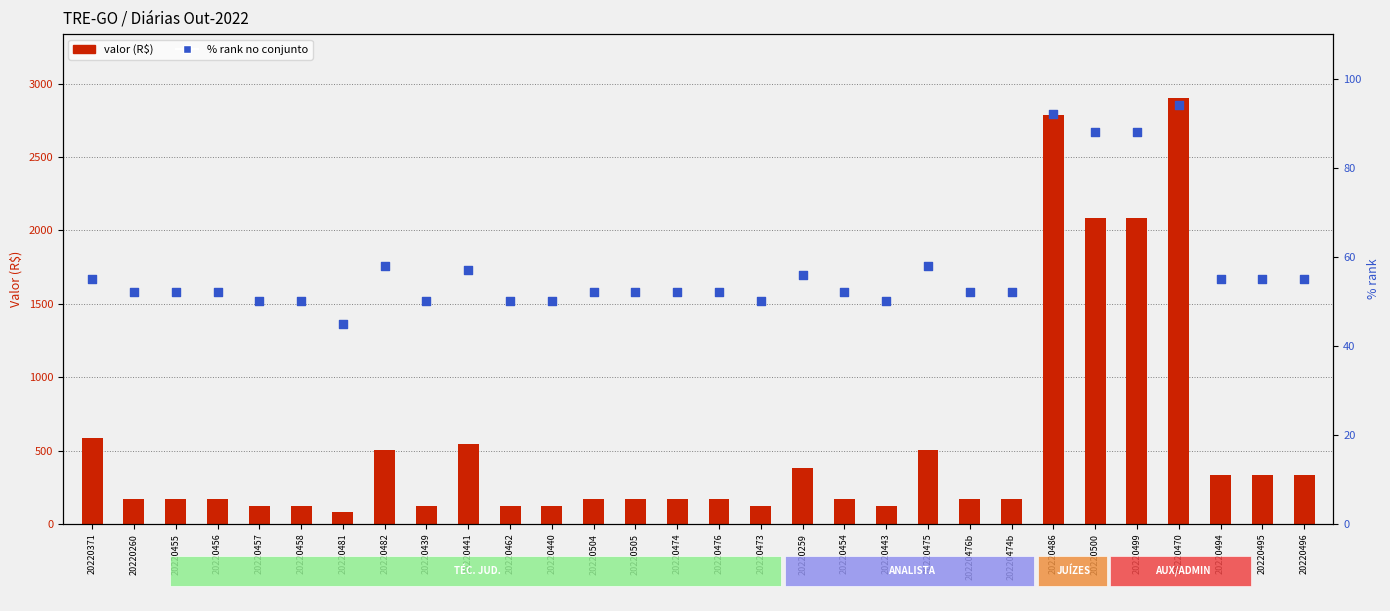

At how many categories does at least one series exceed 2207?

2